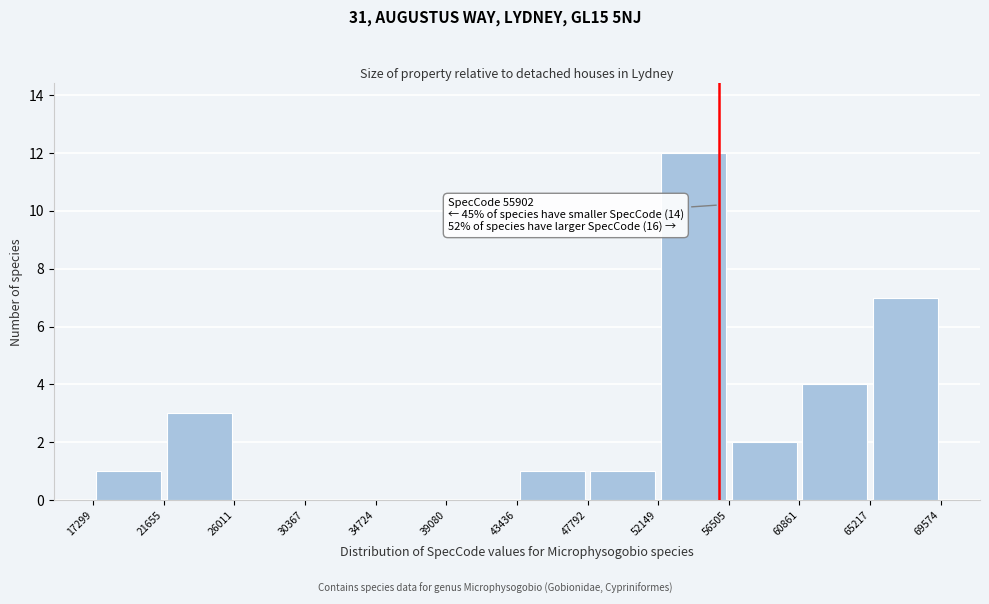

Which range on the x-axis has the tallest bar?

52149 to 56505